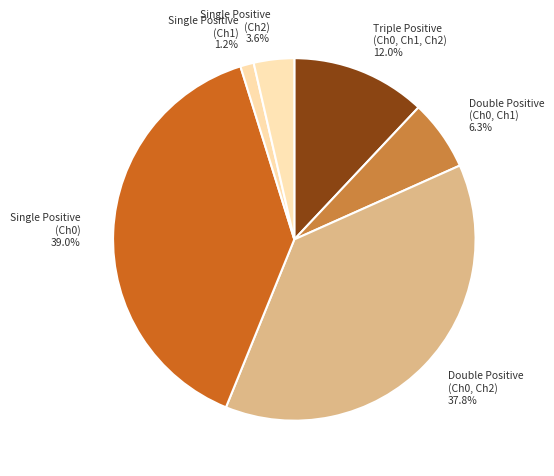

Do Double Positive (Ch0, Ch2) and Single Positive (Ch1) together represent more than half of the pie?

No